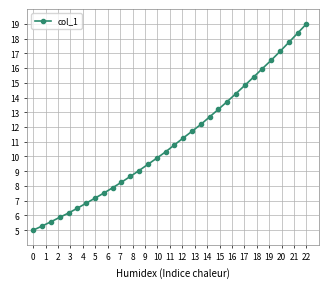

What is the maximum value shown in the chart?

19.0